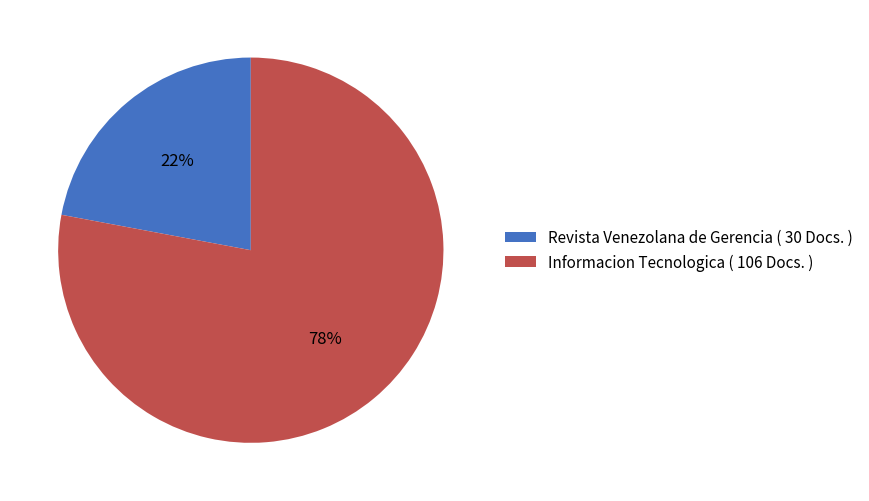

Is it true that Revista Venezolana de Gerencia ( 30 Docs. ) is 22% of the pie?

True